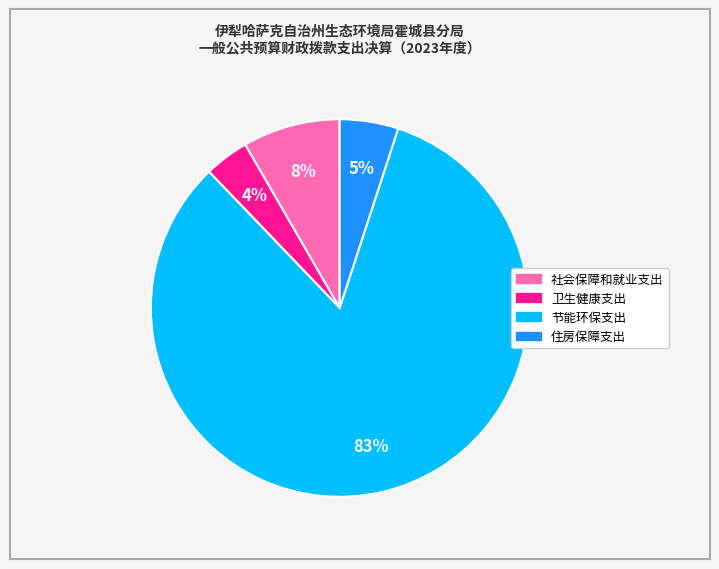

How many segments does this pie chart have?

4